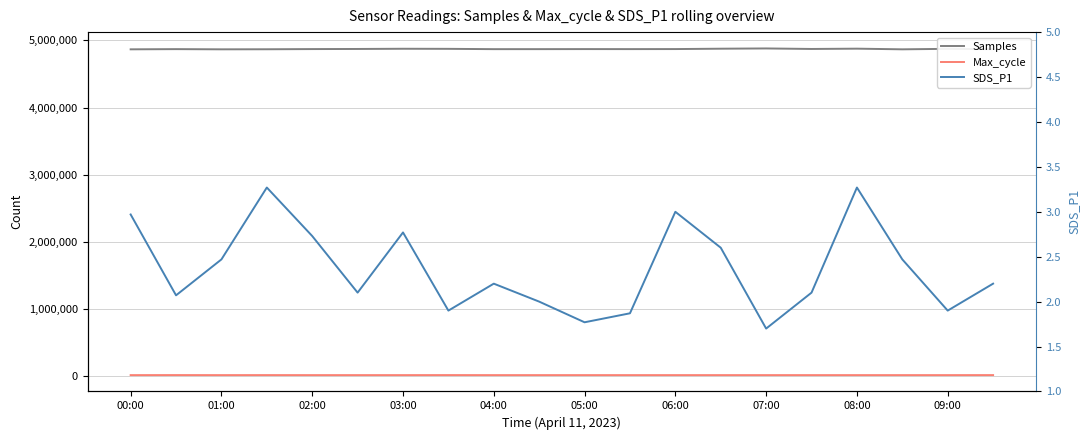

Reading left to right, extract all data points from this chart.

Samples: 4868056.0	4870918.0	4868030.0	4868979.0	4871711.0	4873402.0	4876472.0	4875212.0	4870576.0	4870755.0	4871528.0	4871163.0	4871882.0	4877337.0	4881116.0	4873445.0	4877845.0	4868030.0	4875304.0	4870238.0
Max_cycle: 20210.0	20785.0	20229.0	20580.0	20241.0	20207.0	20231.0	20676.0	20224.0	20225.0	20202.0	20229.0	20269.0	20213.0	20237.0	20226.0	20198.0	20229.0	20205.0	20637.0
SDS_P1: 3.0	2.1	2.5	3.3	2.7	2.1	2.8	1.9	2.2	2.0	1.8	1.9	3.0	2.6	1.7	2.1	3.3	2.5	1.9	2.2